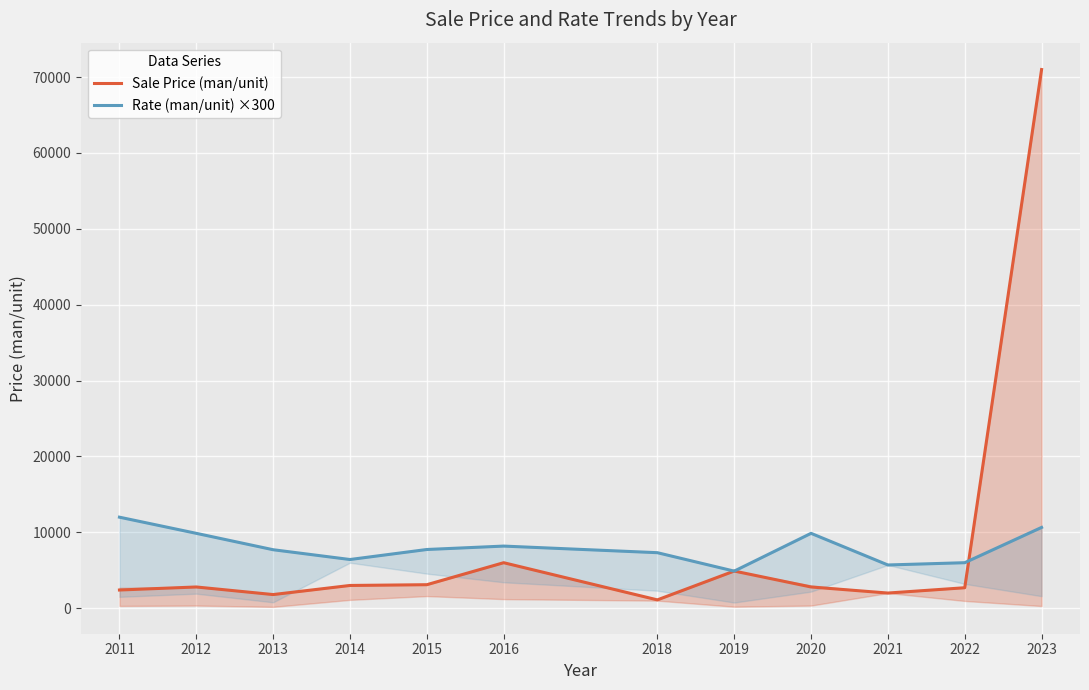

What is the total value across all series at 2023?

81650